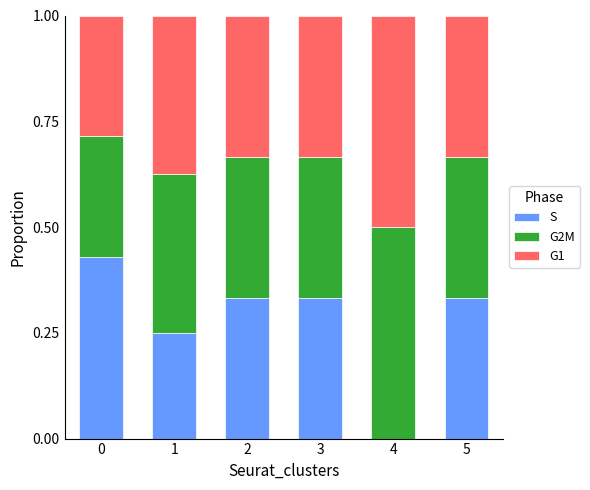

What is the sum of all S values?

1.7